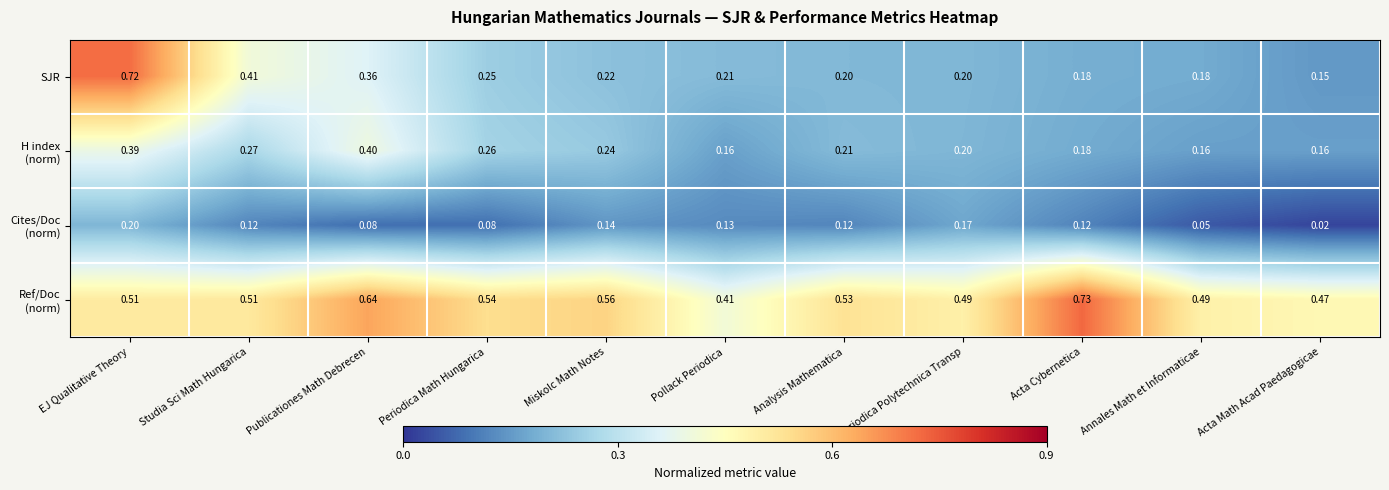

At which category is the sum across all series the highest?

EJ Qualitative Theory